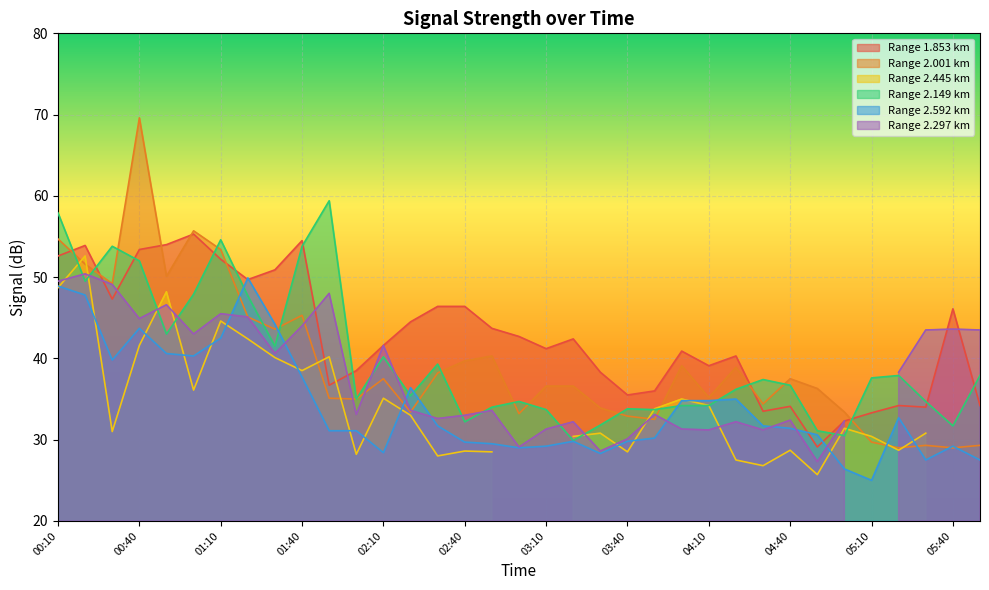

Is the value of 2.592 at 02:40 greater than the value of 1.853 at 04:00?

No